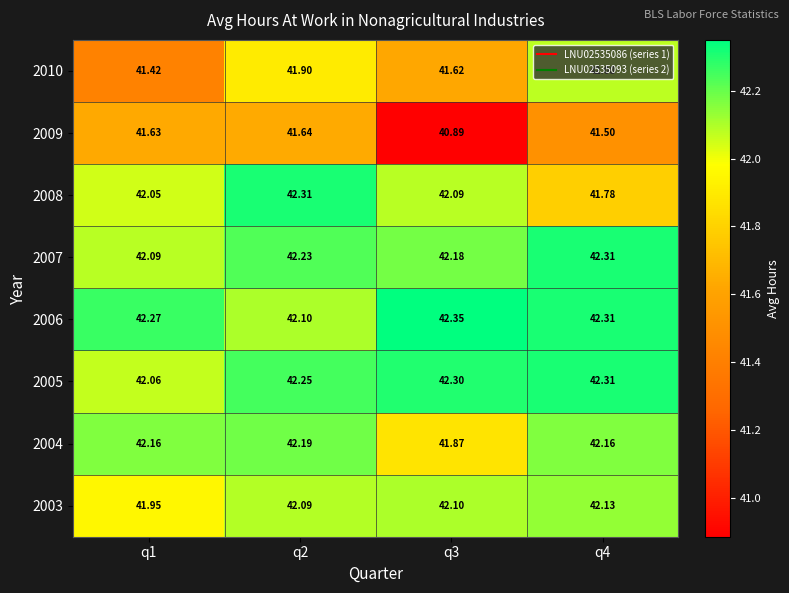

Is the value of 2004 at q1 greater than the value of 2009 at q1?

Yes